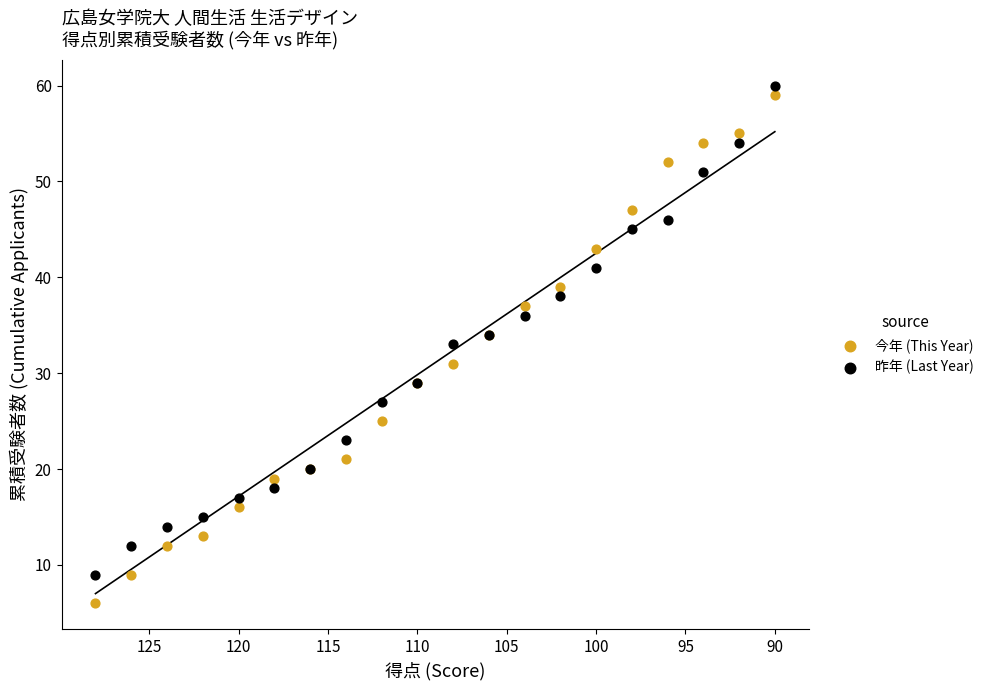

Which series has the largest Y range (max minus min)?

今年 (This Year)